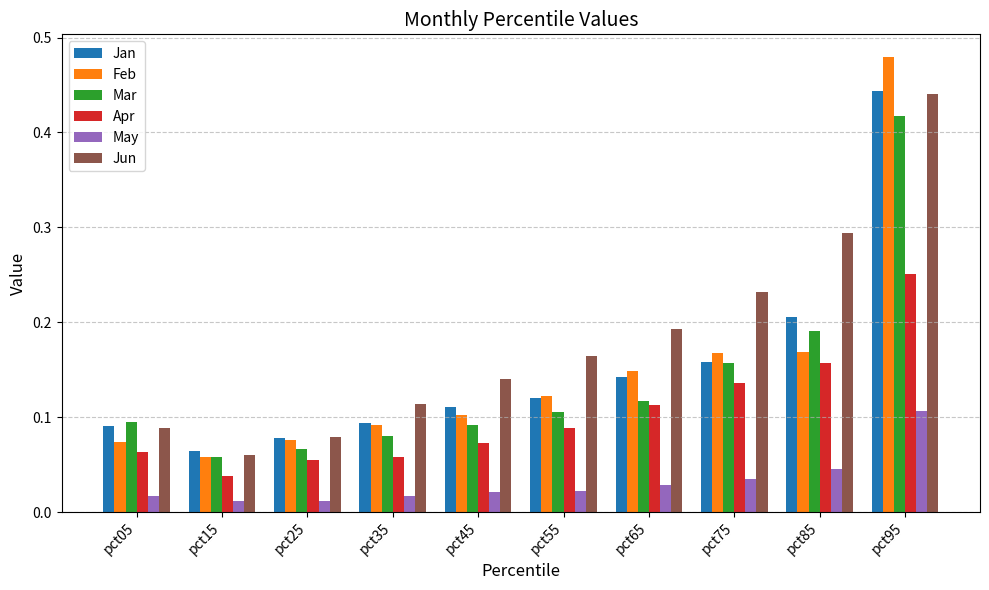

Which category has the highest value across all series?

pct95